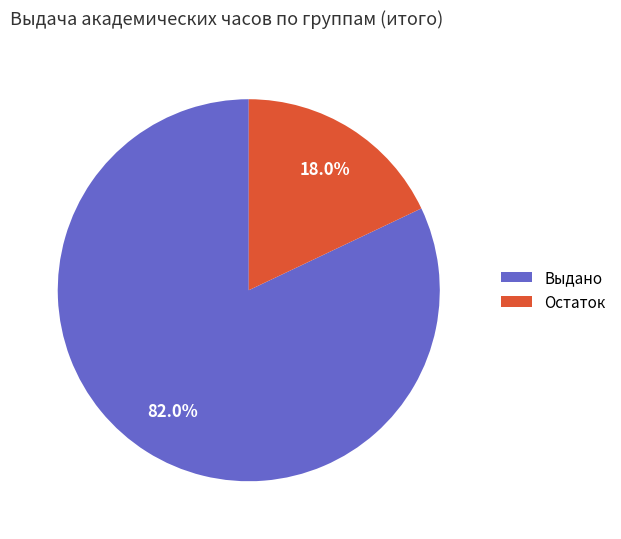

To the nearest percent, what is the difference between the largest and smallest slice percentages?

64%